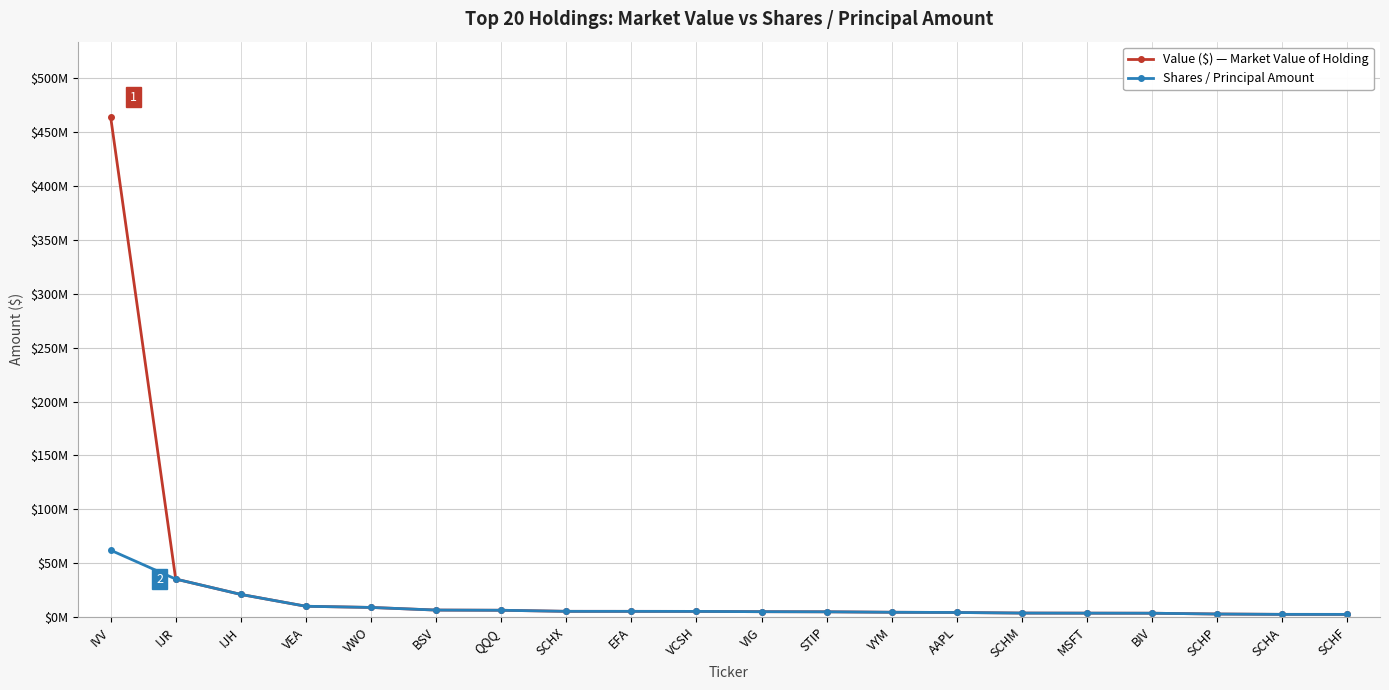

What is the total value across all series at SCHX?

10591308